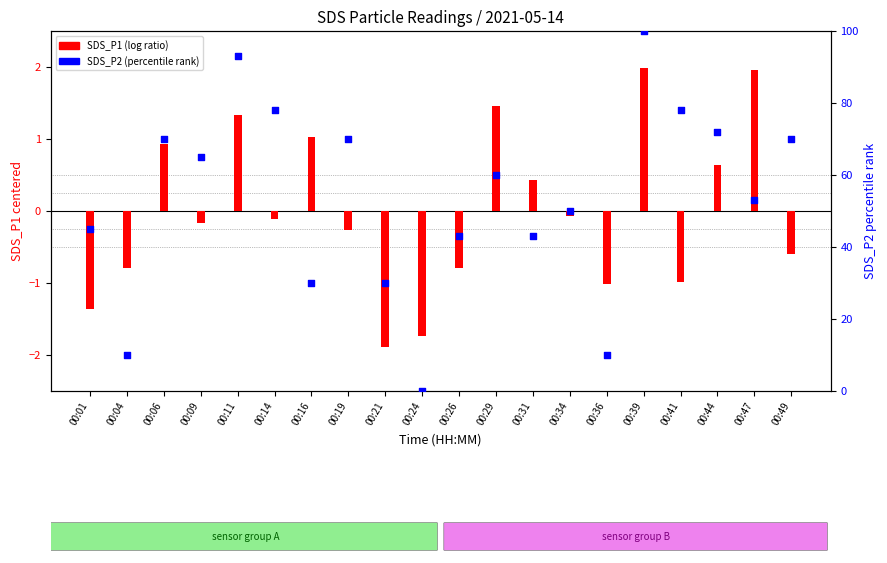

What is the total value across all series at 00:11?

94.3